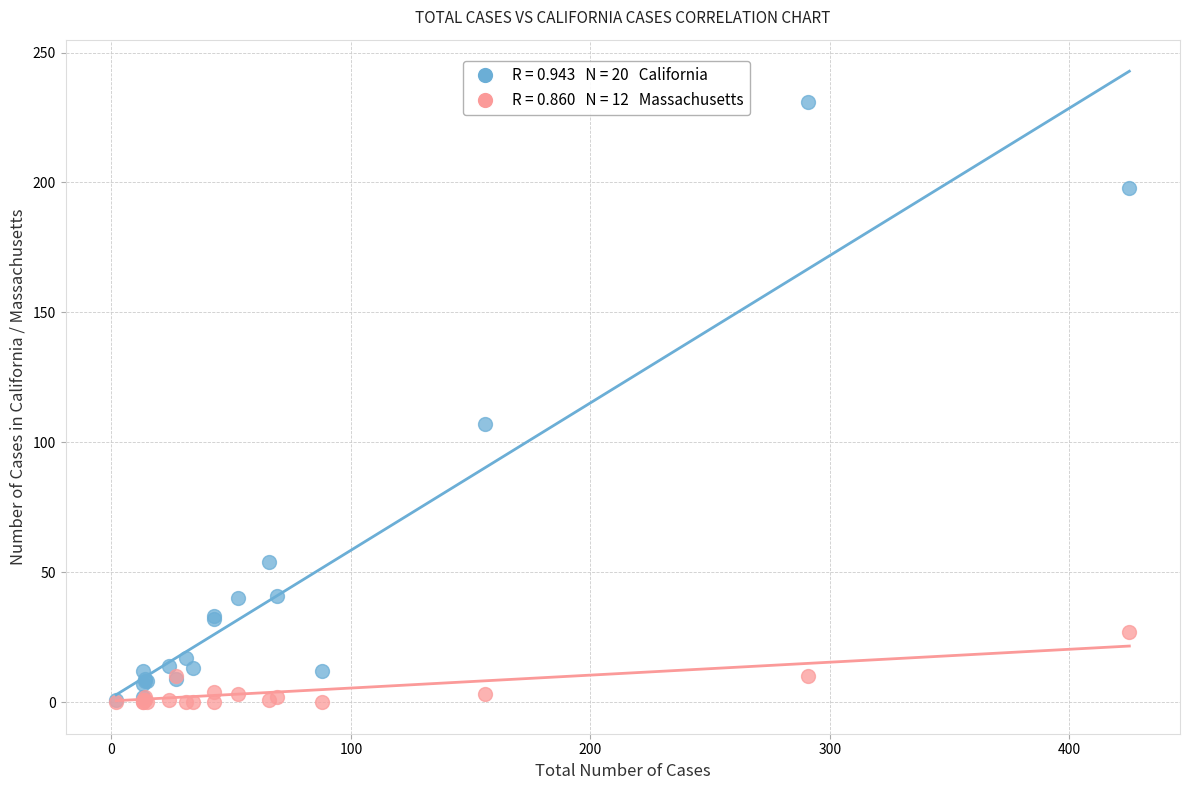

Across all series, what Y value is closest to 115?

107